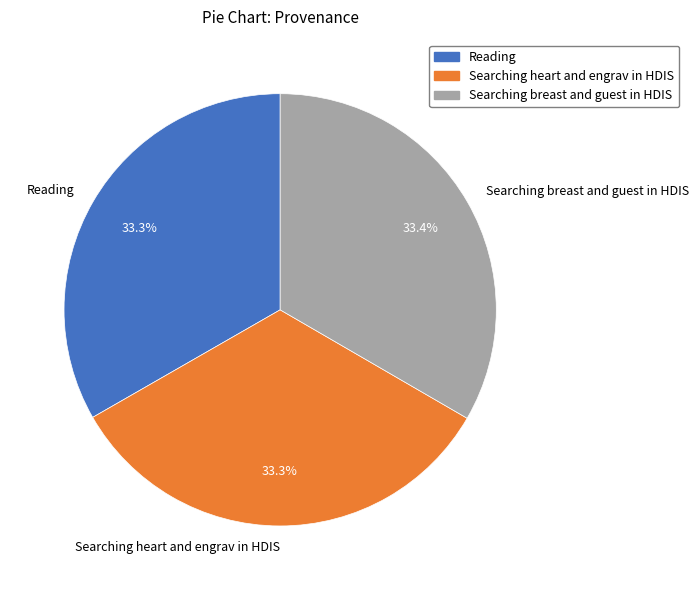

What is the ratio of the value at Reading to the value at Searching heart and engrav in HDIS?

1.0